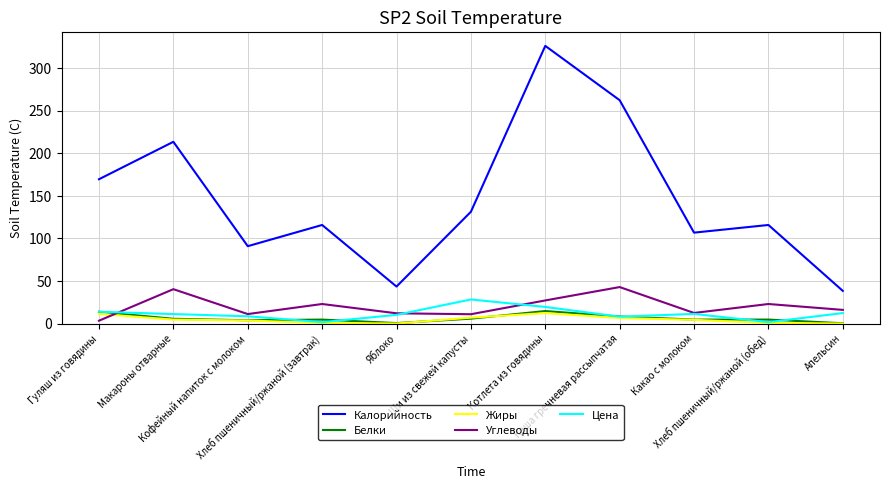

Does the chart have visible grid lines?

Yes